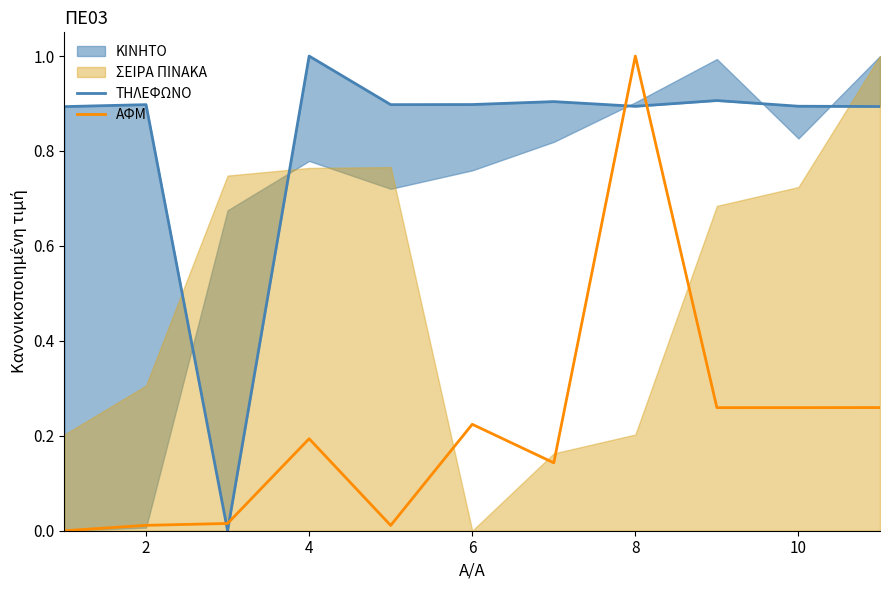

How many times do ΤΗΛΕΦΩΝΟ and ΑΦΜ cross each other?

4